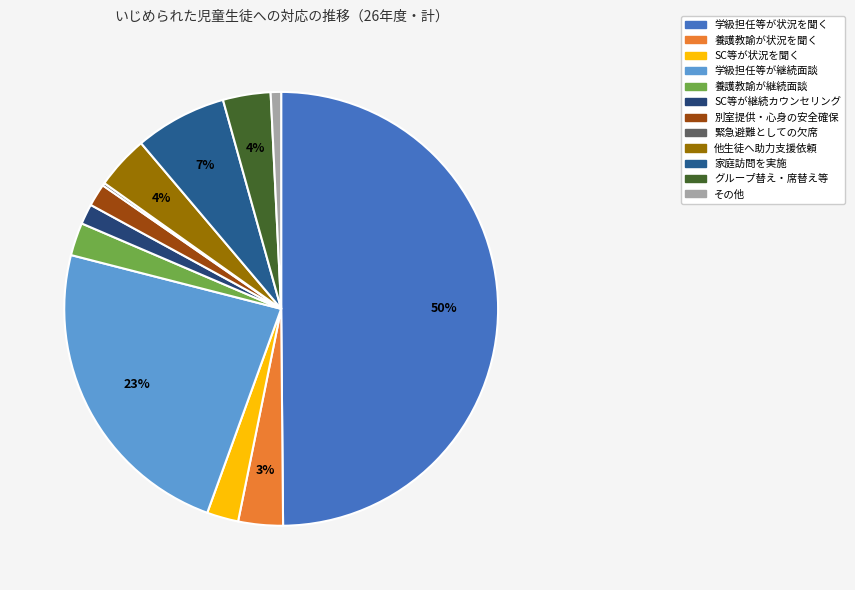

Rank the categories by value from highest to lowest.

学級担任や他の教職員が状況を聞く, 学級担任や他の教職員が継続的に面談しケアを行う, 学級担任や他の教職員等が家庭訪問を実施, 他の児童生徒に対し、助力・支援を個別に依頼, グループ替えや席替え、学級替え等, 養護教諭が状況を聞く, 養護教諭が継続的に面談しケアを行う, スクールカウンセラー等の相談員が状況を聞く, 別室を提供したり、常時教職員が付くなどして心身の安全を確保, スクールカウンセラー等の相談員が継続的にカウンセリングを行う, その他, 緊急避難としての欠席